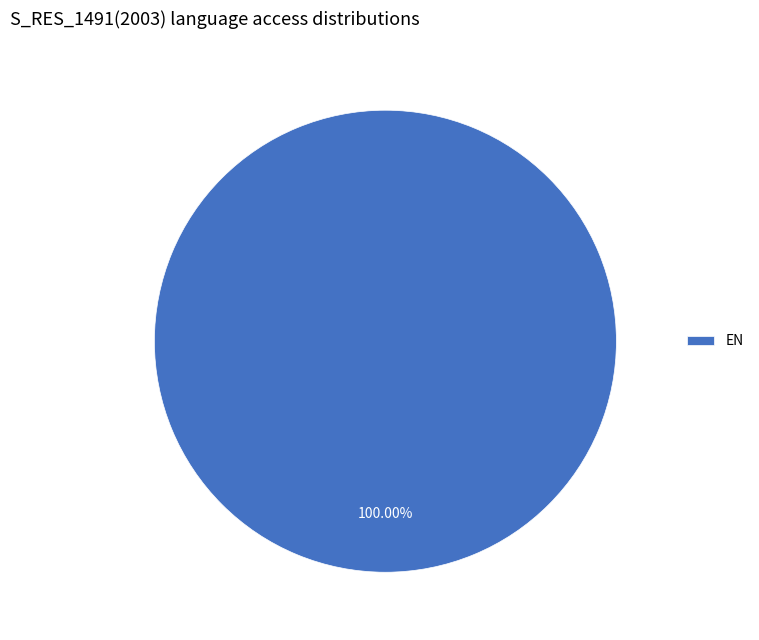

Rank the categories by value from lowest to highest.

EN